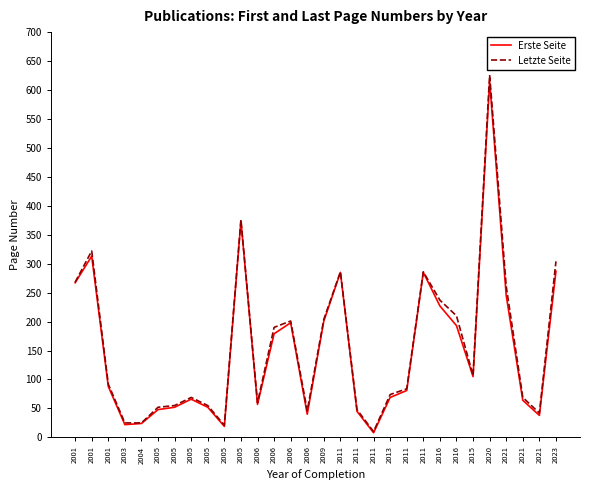

How many lines are shown in the chart?

2